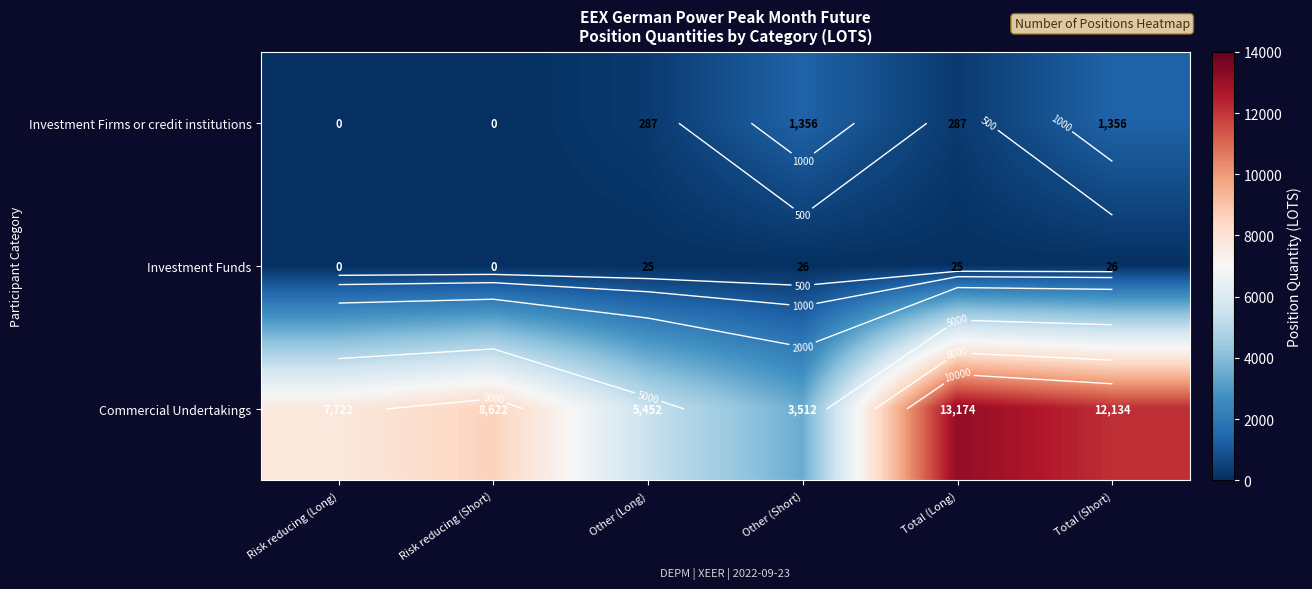

Rank the categories by Commercial Undertakings value from lowest to highest.

Other (Short), Other (Long), Risk reducing (Long), Risk reducing (Short), Total (Short), Total (Long)